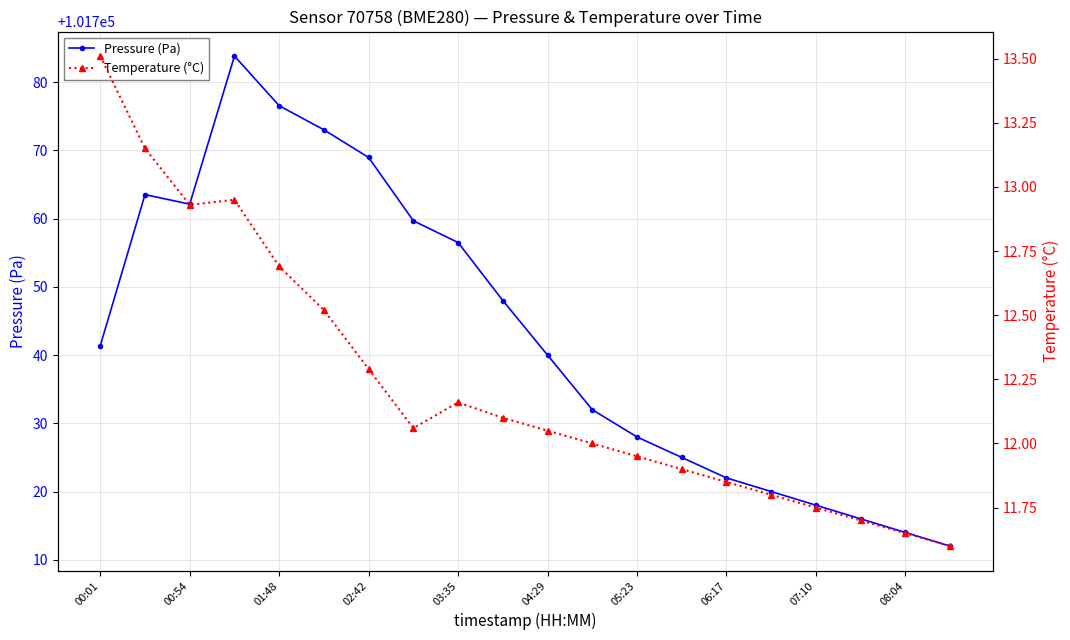

True or false: Pressure (Pa) has more than 2 interior local peaks.

False